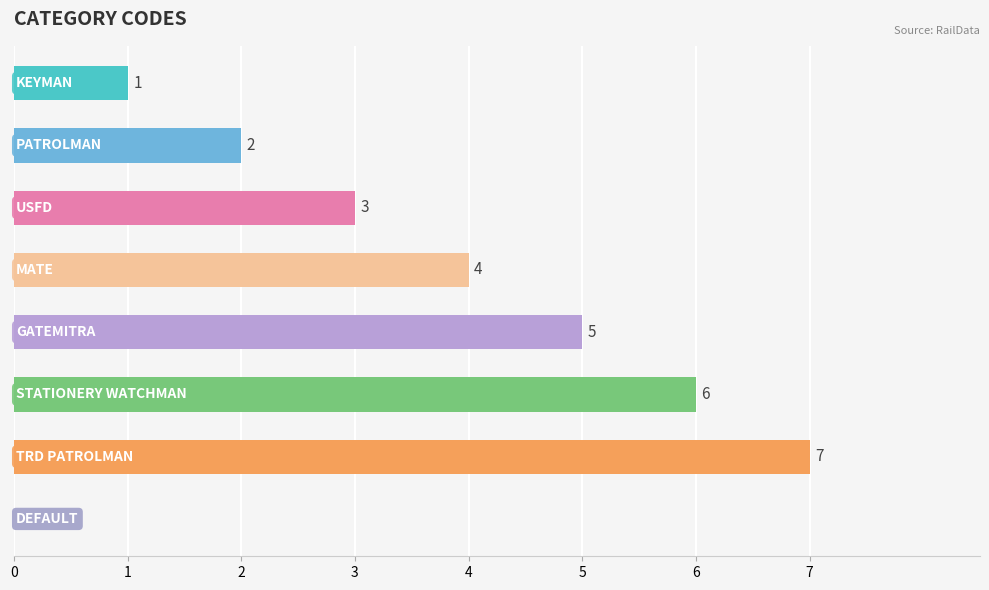

Are the bars horizontal?

Yes